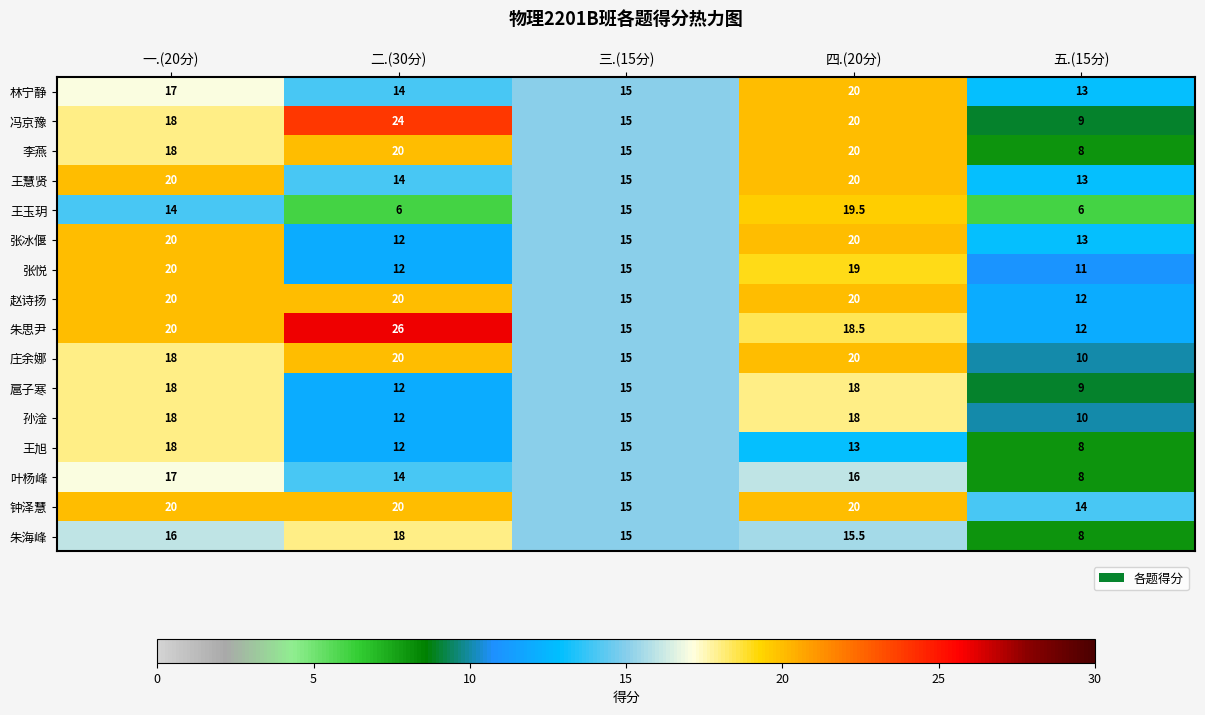

What is the maximum value shown in the chart?

26.0